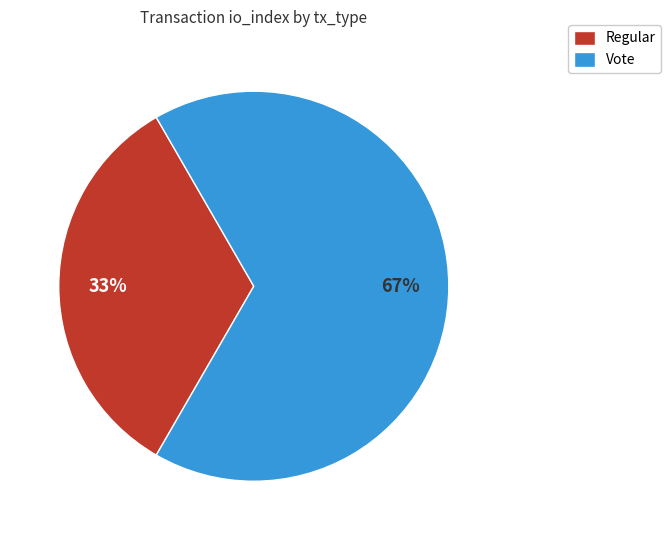

How many segments does this pie chart have?

2